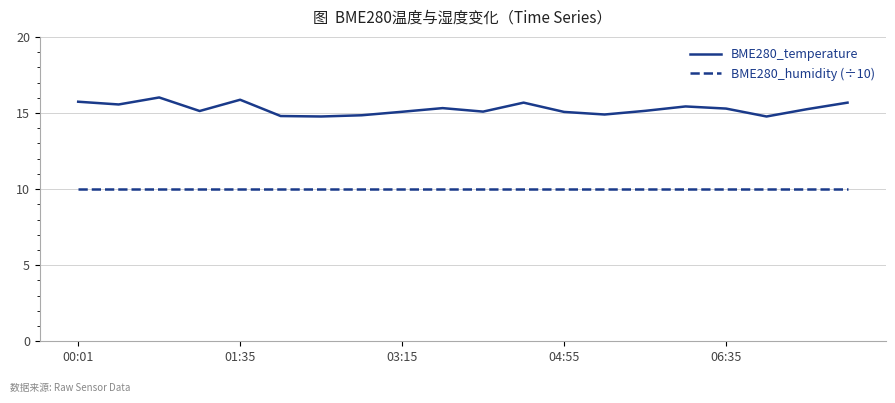

Rank the series by their average value, from highest to lowest.

BME280_temperature, BME280_humidity (÷10)